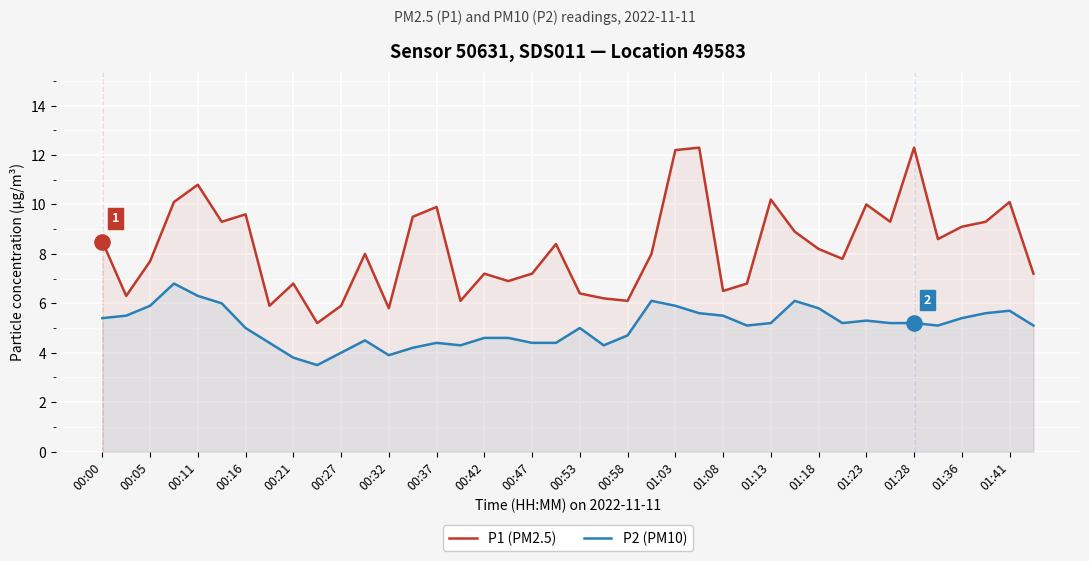

What is the total value across all series at 01:41?

15.8